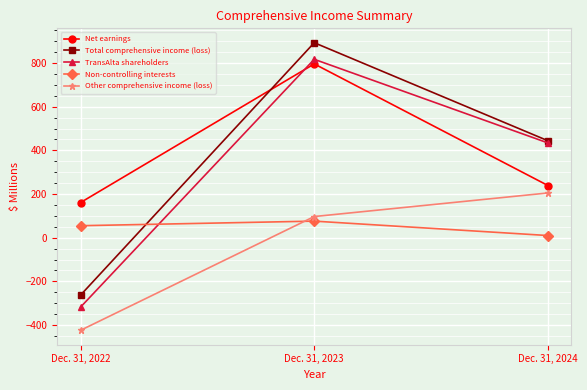

At which category is the sum across all series the highest?

Dec. 31, 2023